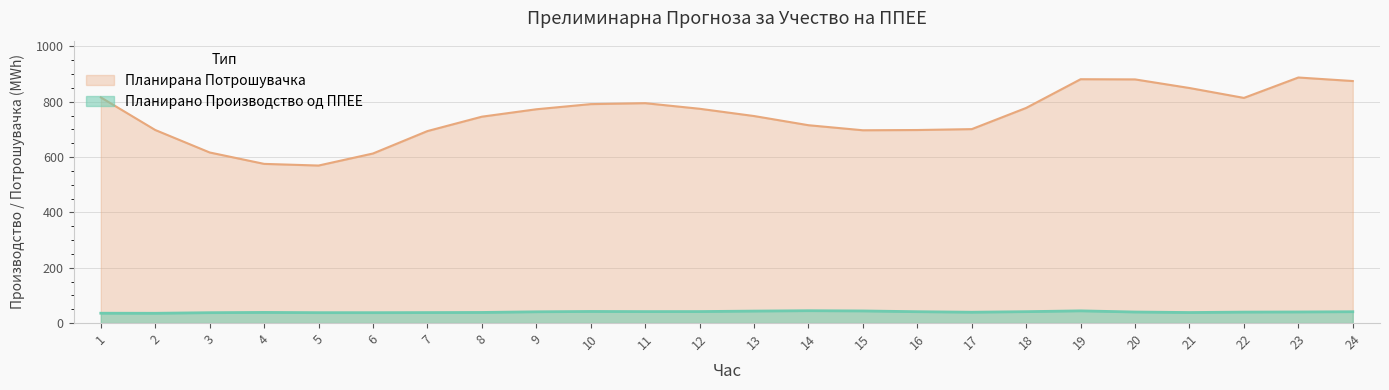

Rank the series by their maximum value, from highest to lowest.

Планирана Потрошувачка, Планирано Производство од ППЕЕ